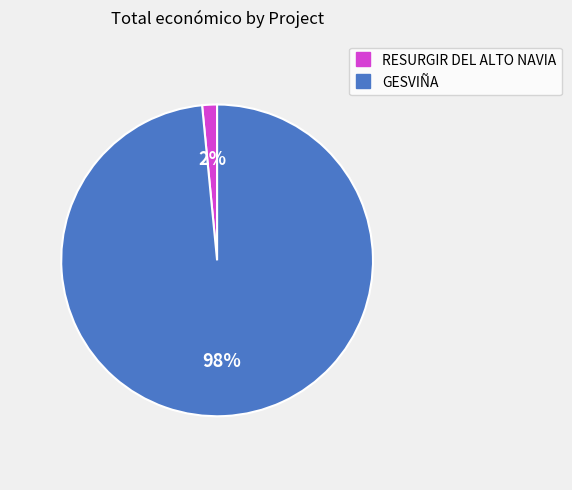

True or false: RESURGIR DEL ALTO NAVIA accounts for 9% of the total.

False